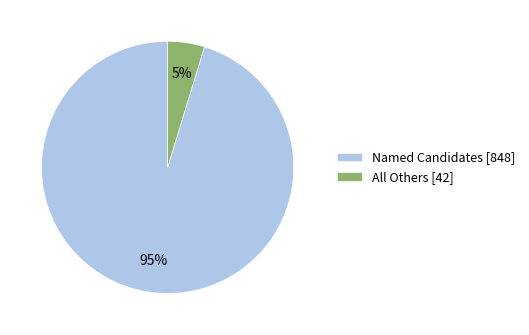

Is there any slice that represents more than half of the pie?

Yes